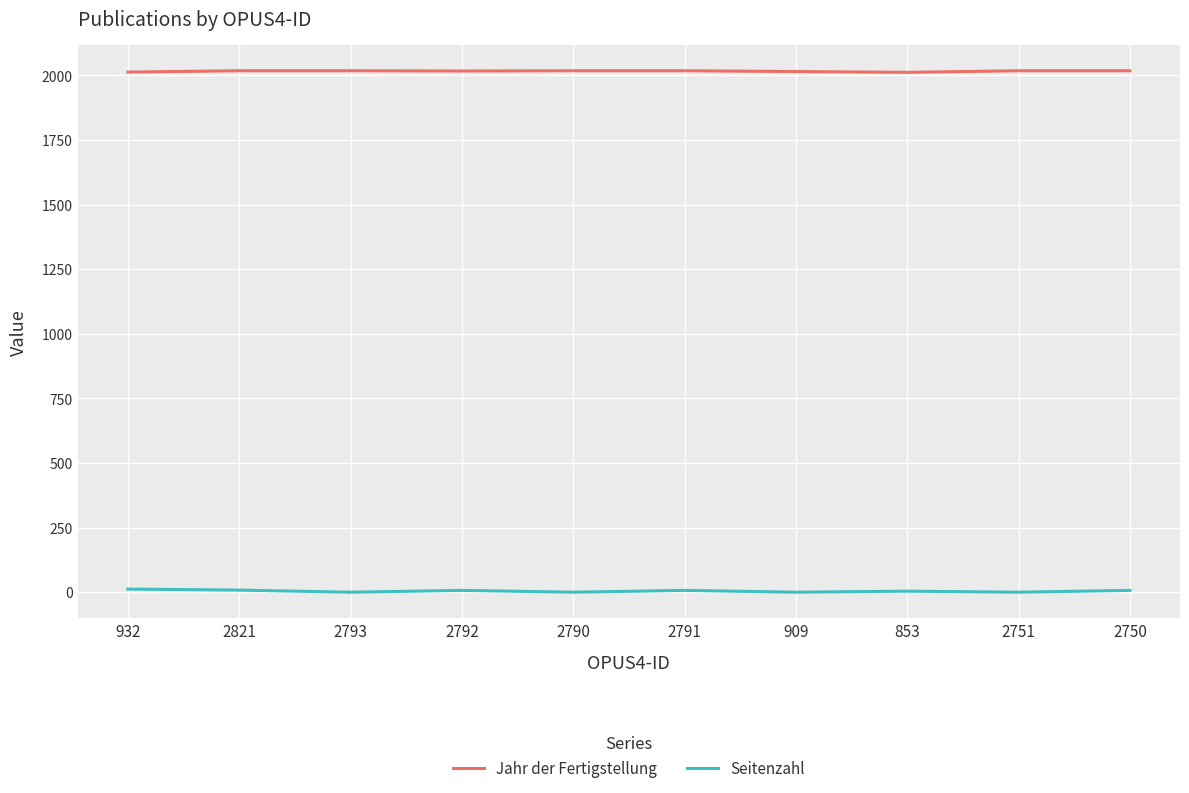

What are all the series names shown in the legend?

Jahr der Fertigstellung, Seitenzahl